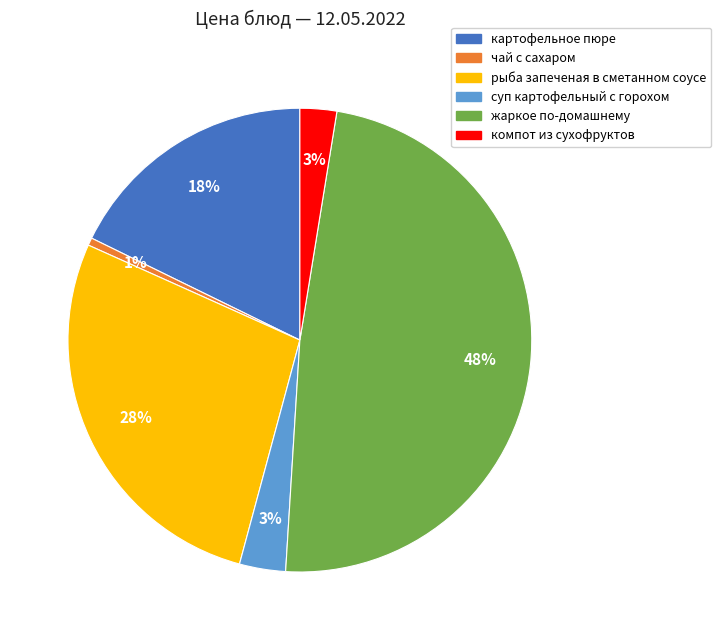

The компот из сухофруктов slice represents 13% of the pie. True or false?

False